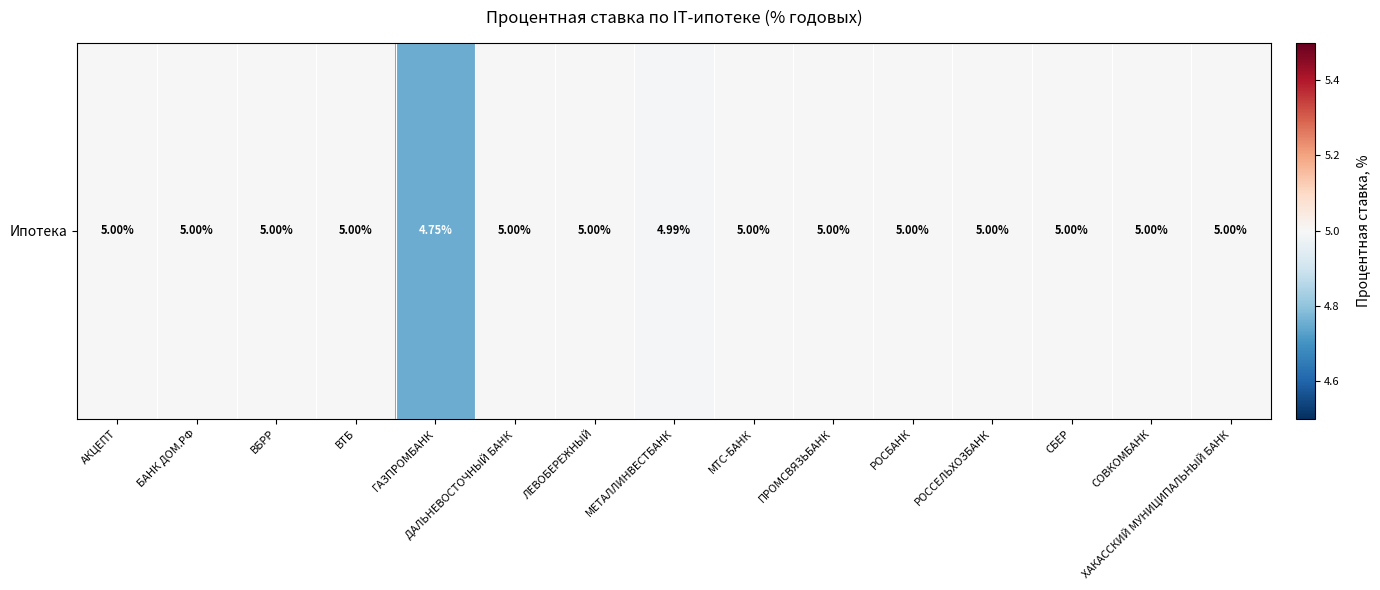

Reading right to left, what are all the values shown in this chart?

ХАКАССКИЙ МУНИЦИПАЛЬНЫЙ БАНК=5.0	СОВКОМБАНК=5.0	СБЕР=5.0	РОССЕЛЬХОЗБАНК=5.0	РОСБАНК=5.0	ПРОМСВЯЗЬБАНК=5.0	МТС-БАНК=5.0	МЕТАЛЛИНВЕСТБАНК=5.0	ЛЕВОБЕРЕЖНЫЙ=5.0	ДАЛЬНЕВОСТОЧНЫЙ БАНК=5.0	ГАЗПРОМБАНК=4.8	ВТБ=5.0	ВБРР=5.0	БАНК ДОМ.РФ=5.0	АКЦЕПТ=5.0